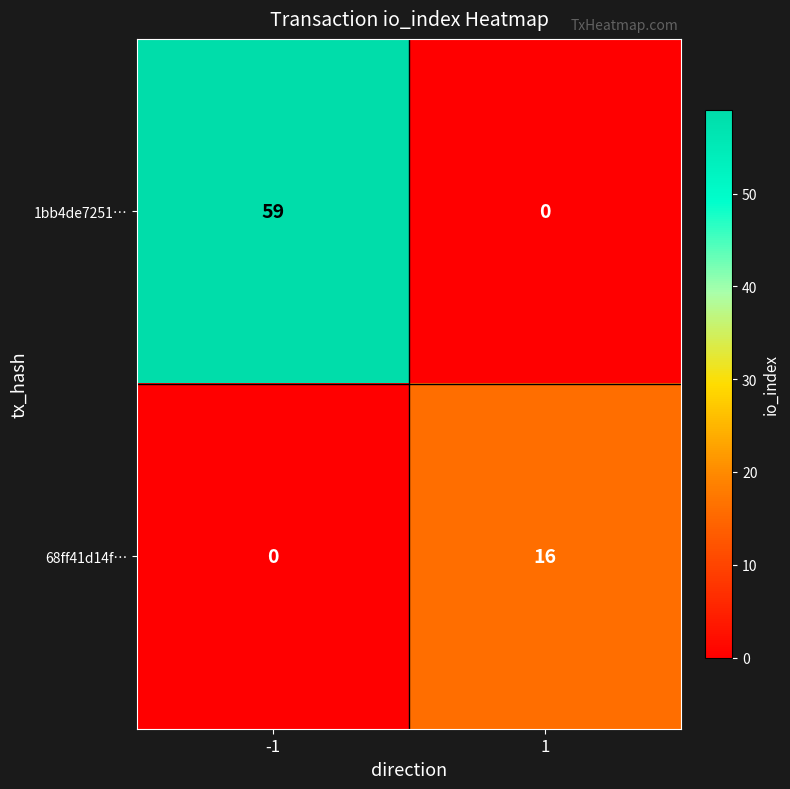

What is the highest value of the 1bb4de7251… series?

59